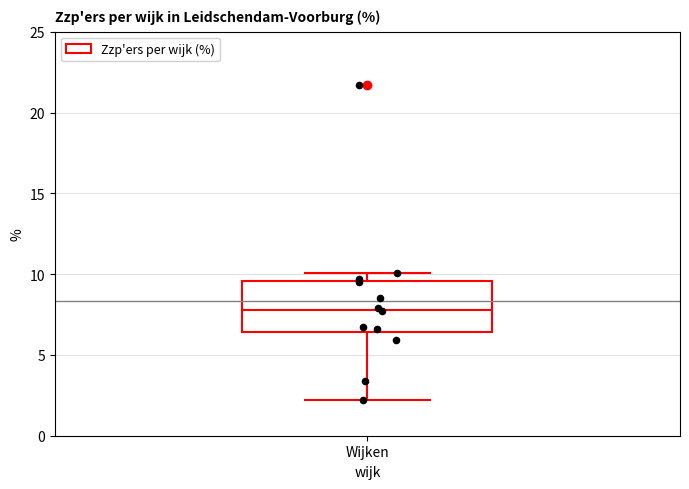

Read this box plot against the y-axis: the position of the median line, the range covered by the box, and the ends of both whiskers. The values are not printed on the chart, so give them approximately, as read against the axis.

median 8.0, box 6.5 to 9.5, whiskers 2.0 to 10.0